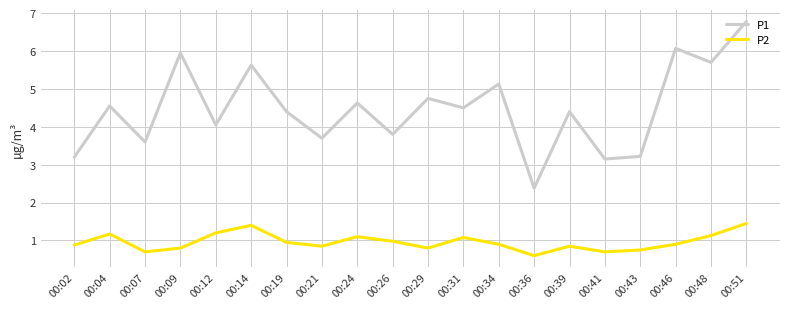

The P2 series shows 0.5 at 00:14. True or false?

False